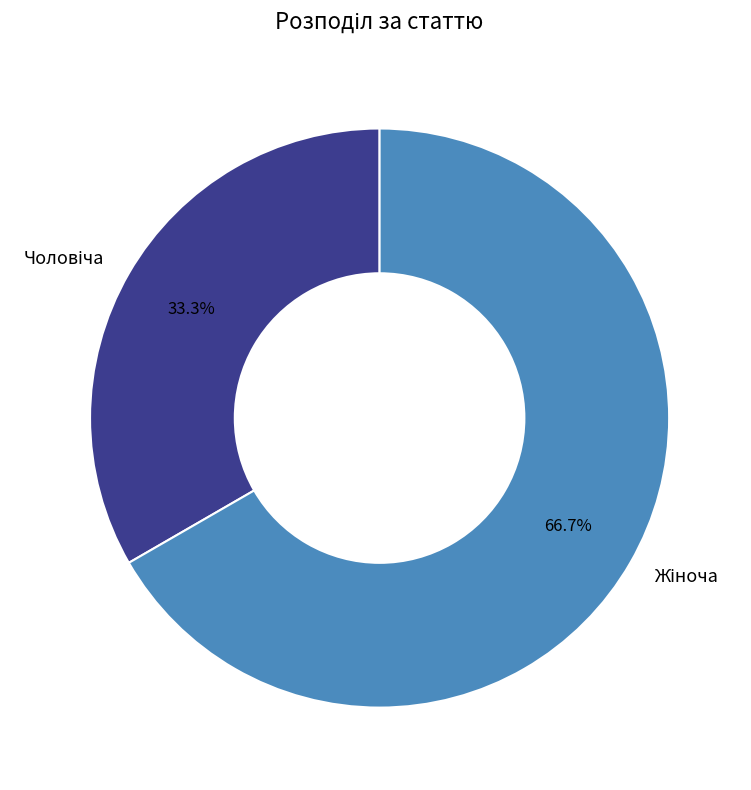

To the nearest percent, what is the difference between the largest and smallest slice percentages?

33%